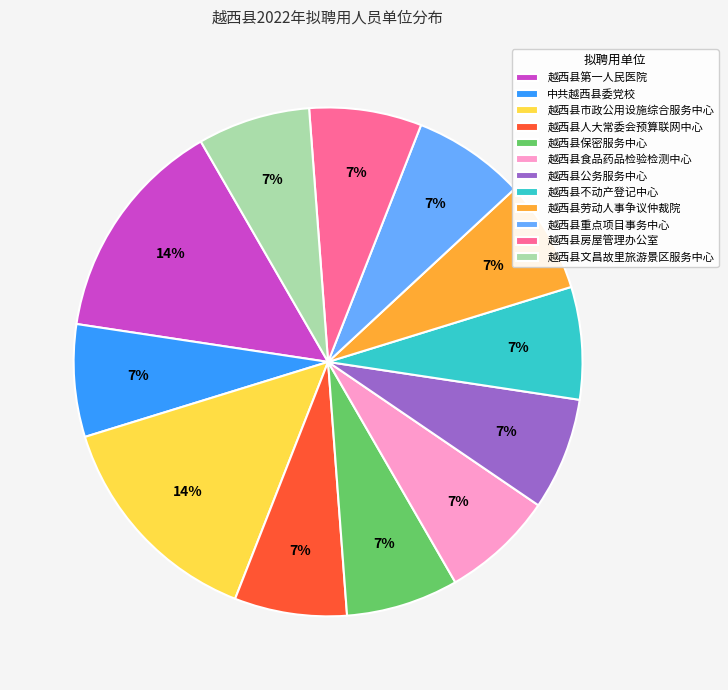

Count the number of slices in the pie.

12